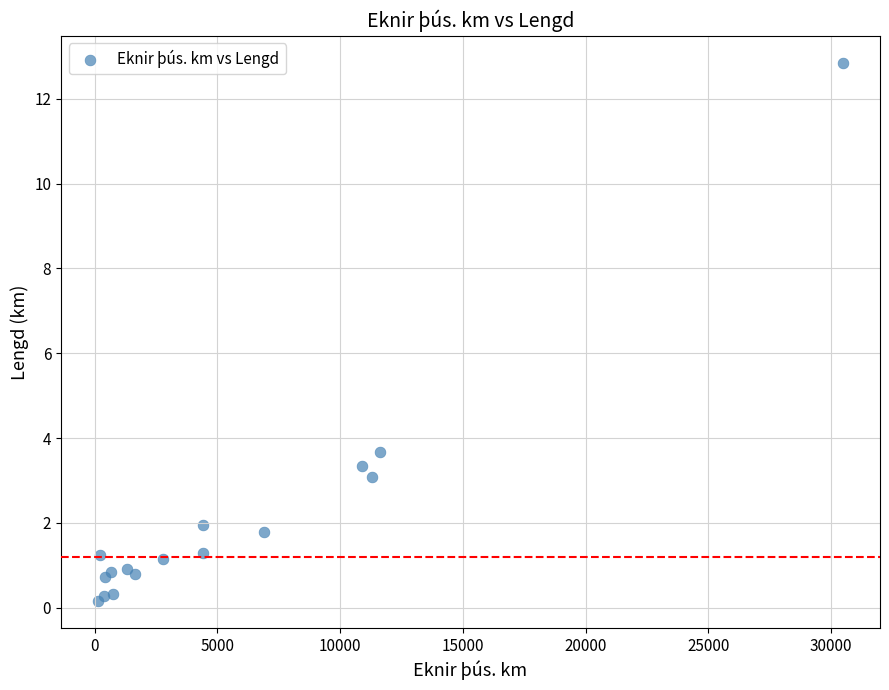

What Y value in the scatter plot is closest to 6?

3.7